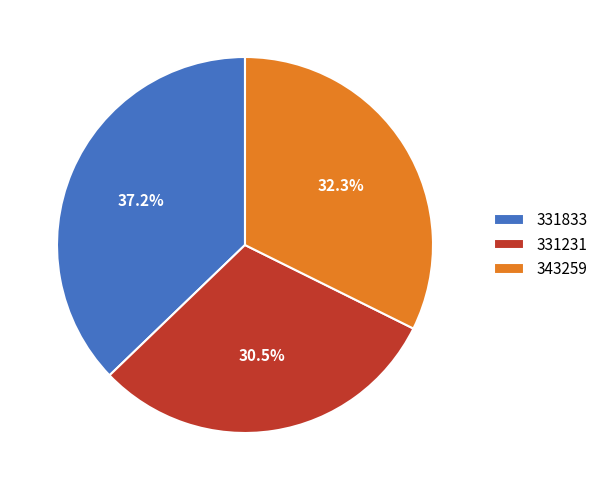

Which has a higher value, 331231 or 343259?

343259